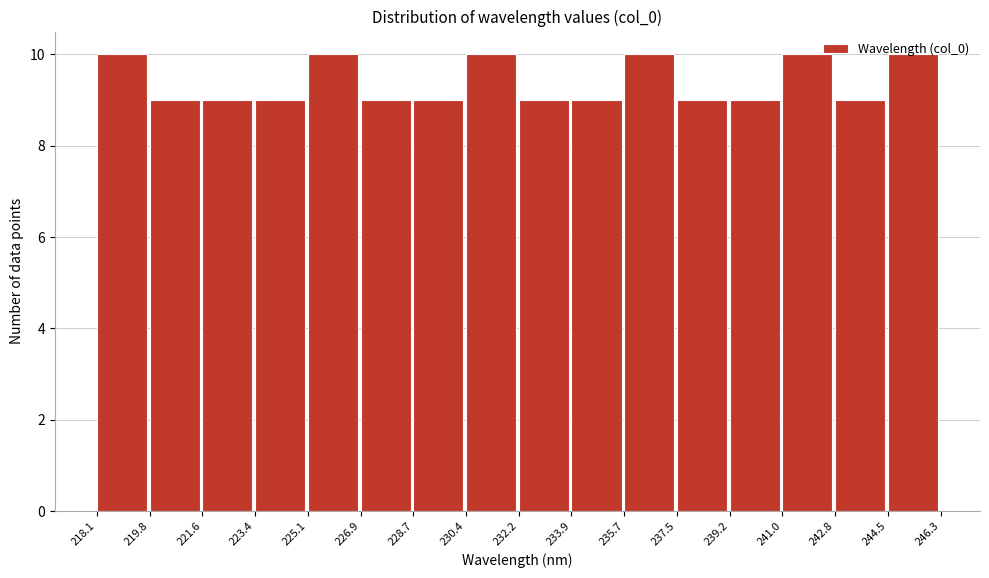

How tall is the bar that spans 233.9 to 235.7 on the x-axis? The values are not printed on the chart, so give them approximately, as read against the axis.

9